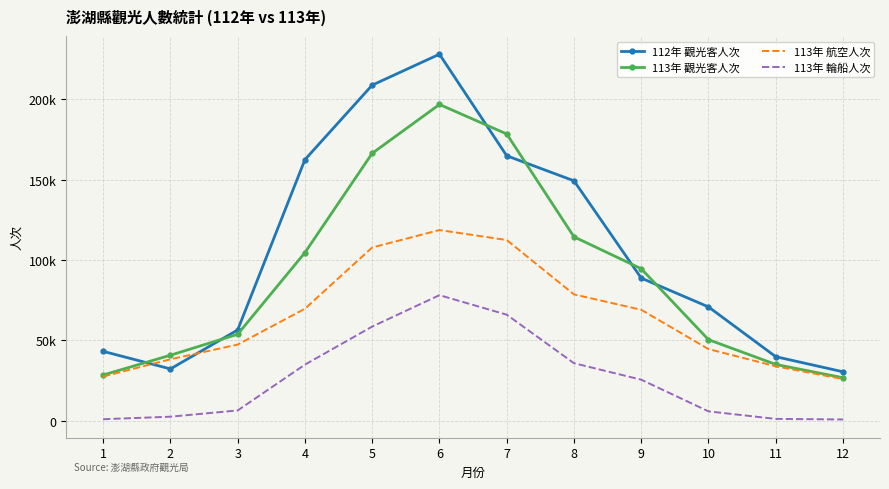

What are all the series names shown in the legend?

112年 觀光客人次, 113年 觀光客人次, 113年 航空人次, 113年 輪船人次